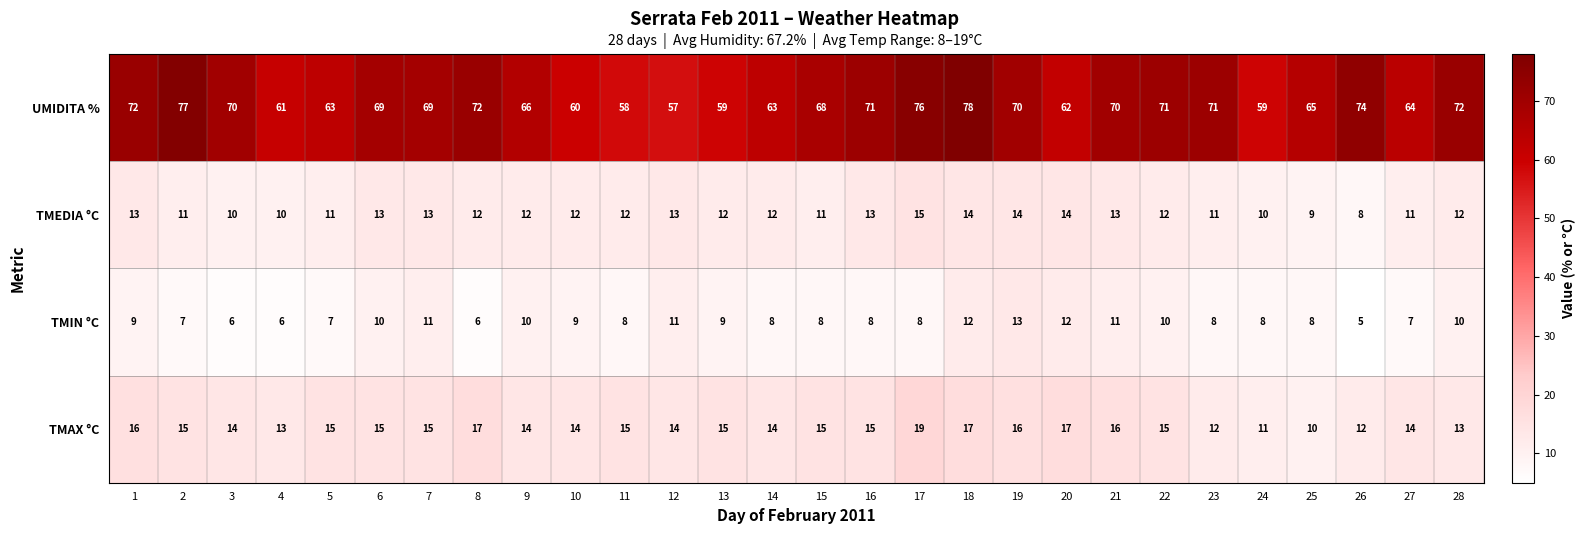

Which series changed the most between 7 and 9?

UMIDITA %